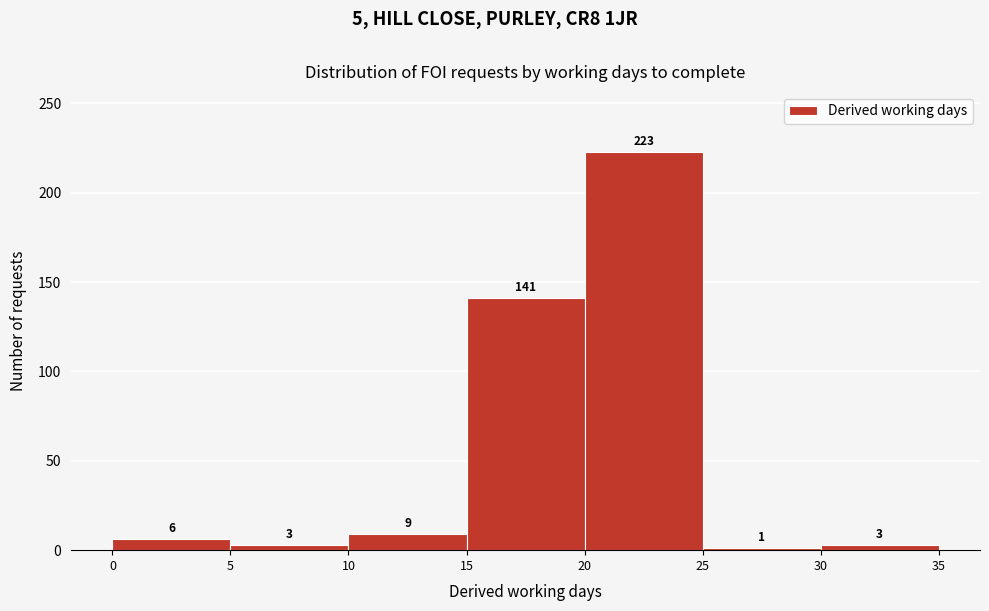

Reading left to right, list every bar in this chart as the range it spans on the x-axis followed by its height.

0 to 5: 6
5 to 10: 3
10 to 15: 9
15 to 20: 141
20 to 25: 223
25 to 30: 1
30 to 35: 3